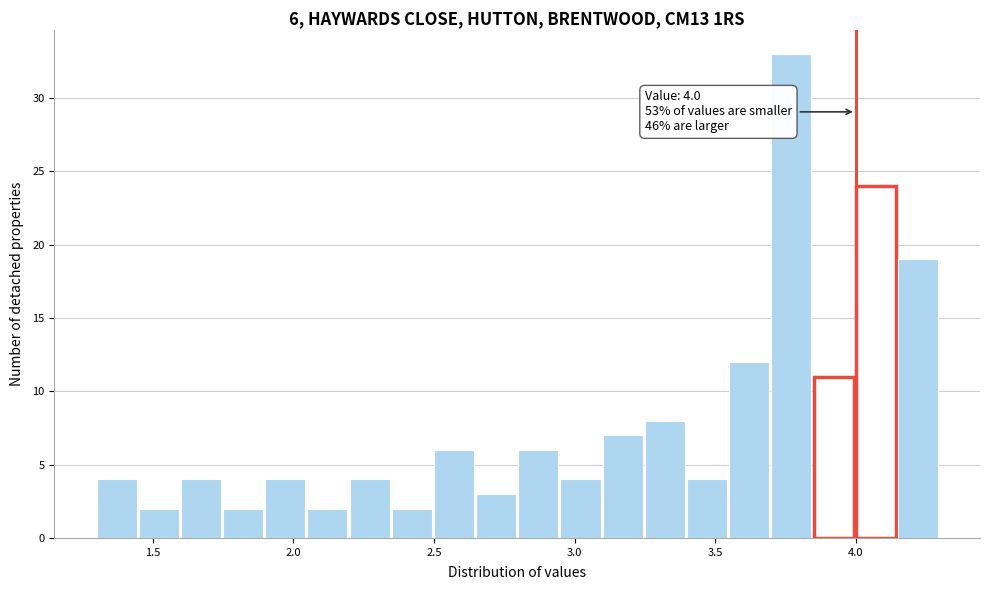

Around what value on the x-axis is the tallest bar? Give the approximate position of its centre, as read against the axis.

3.75